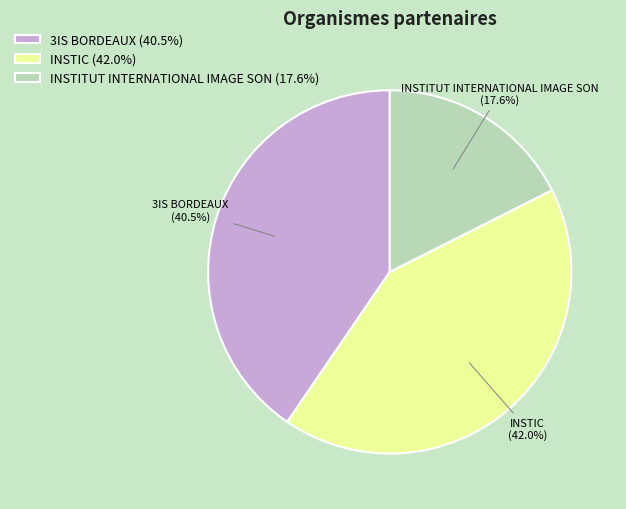

Between INSTITUT INTERNATIONAL IMAGE SON and 3IS BORDEAUX, which is larger?

3IS BORDEAUX